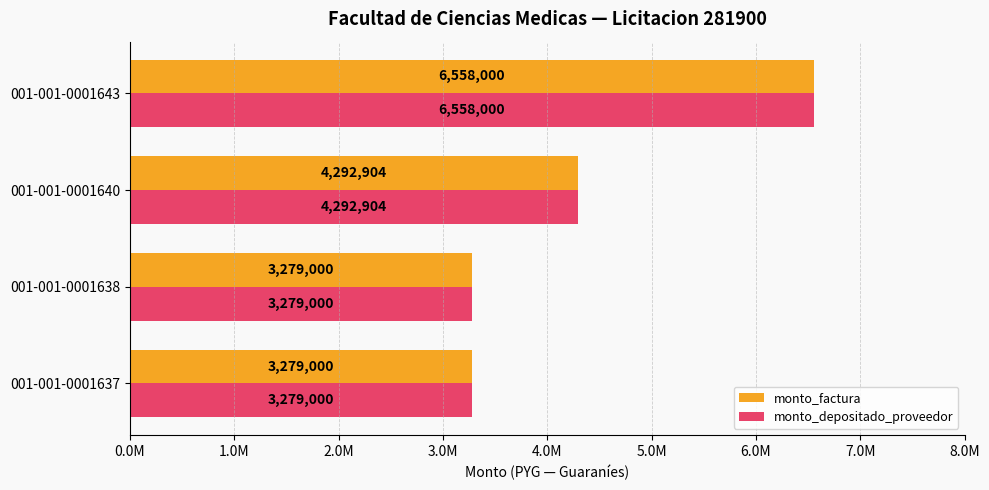

Count the monto_depositado_proveedor values in the range 3279000 to 6558000.

4